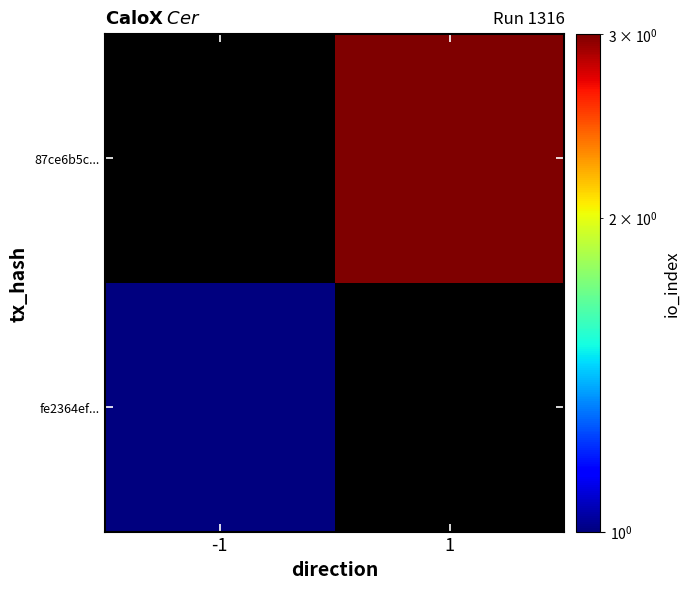

At -1, list the series in order from smallest to largest.

fe2364ef..., 87ce6b5c...